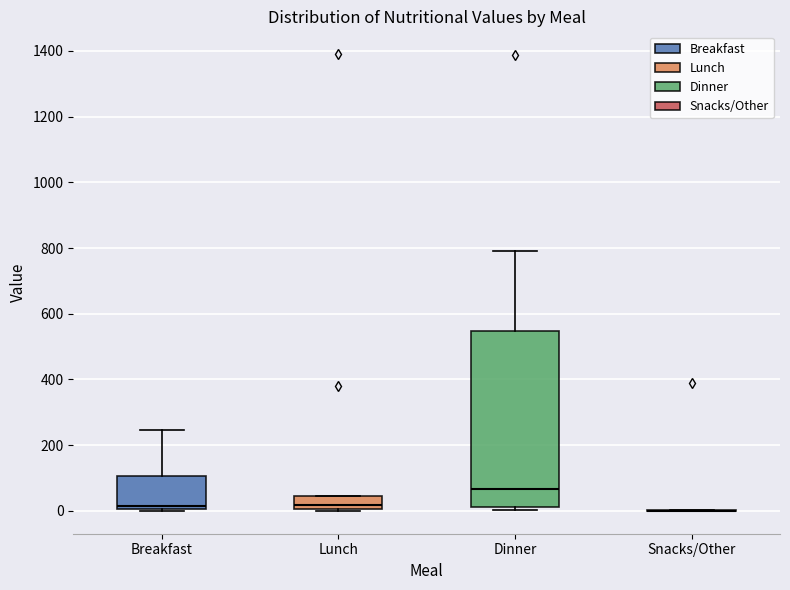

Reading left to right, transcribe this box plot: for each box, give where its median line is, the range the box spans, and where its two whiskers end, as read against the y-axis. The values are not printed on the chart, so give them approximately, as read against the axis.

Breakfast: median 20, box 0 to 100, whiskers 0 to 240
Lunch: median 20, box 0 to 40, whiskers 0 (just below the box's lower edge) to 40
Dinner: median 60, box 20 to 540, whiskers 0 to 800
Snacks/Other: box collapsed to a line at 0, whiskers 0 to 0